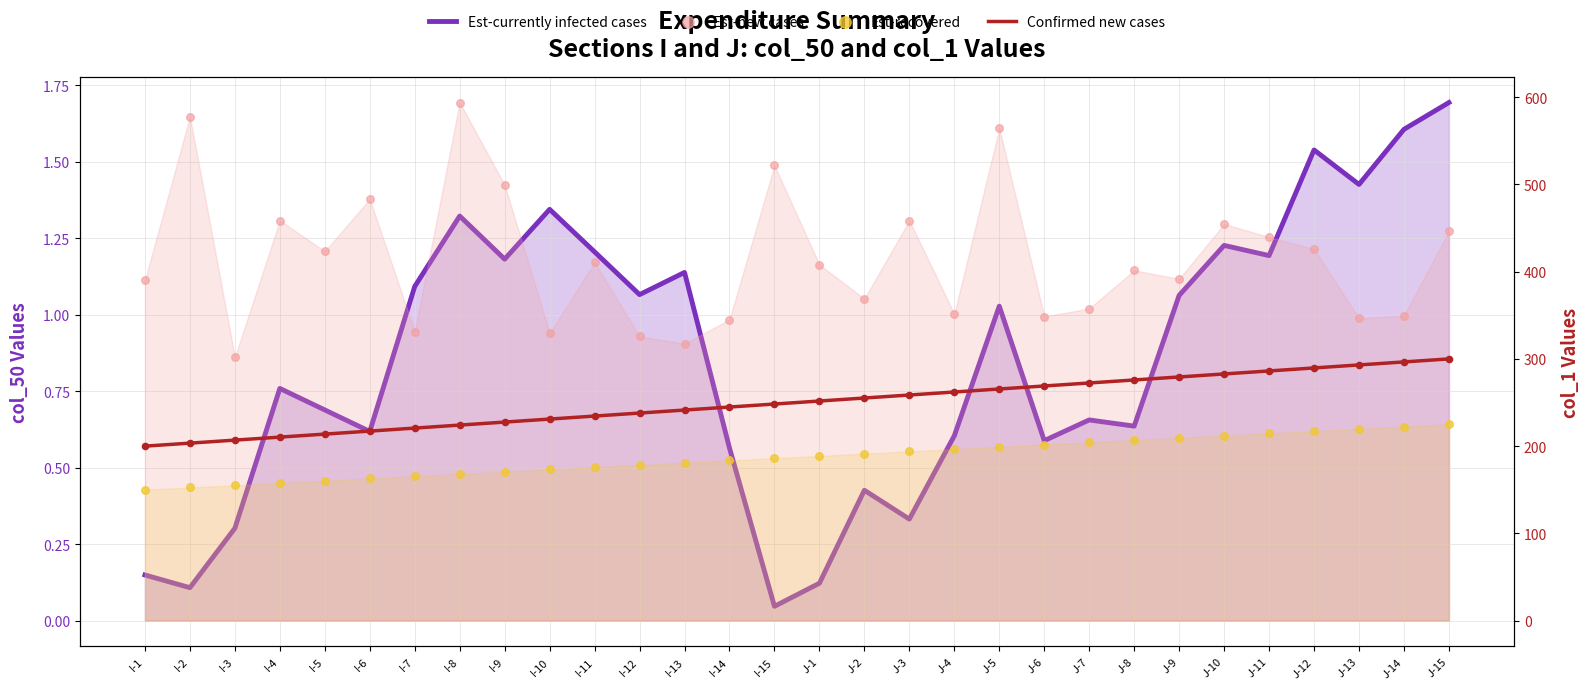

At which category is the sum across all series the highest?

J-5